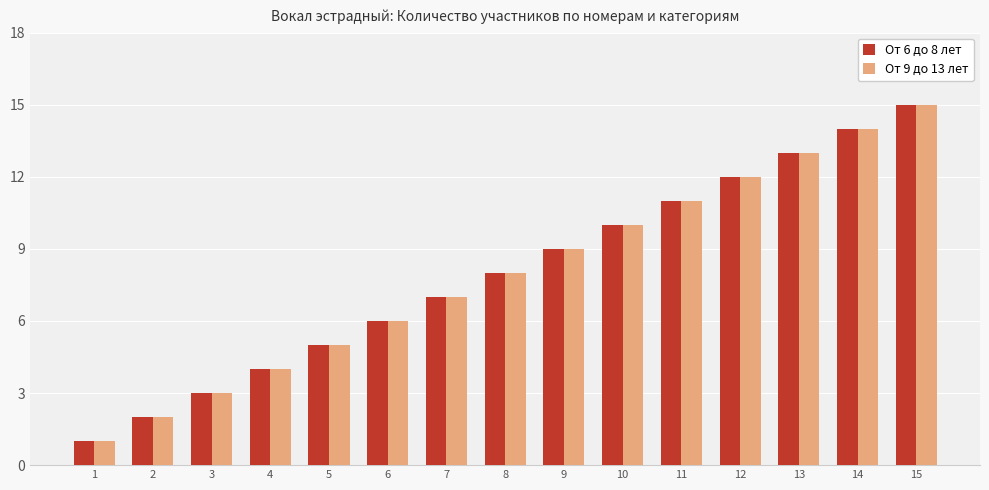

Reading right to left, list all the values displayed in this chart.

От 6 до 8 лет: 15=15	14=14	13=13	12=12	11=11	10=10	9=9	8=8	7=7	6=6	5=5	4=4	3=3	2=2	1=1
От 9 до 13 лет: 15=15	14=14	13=13	12=12	11=11	10=10	9=9	8=8	7=7	6=6	5=5	4=4	3=3	2=2	1=1